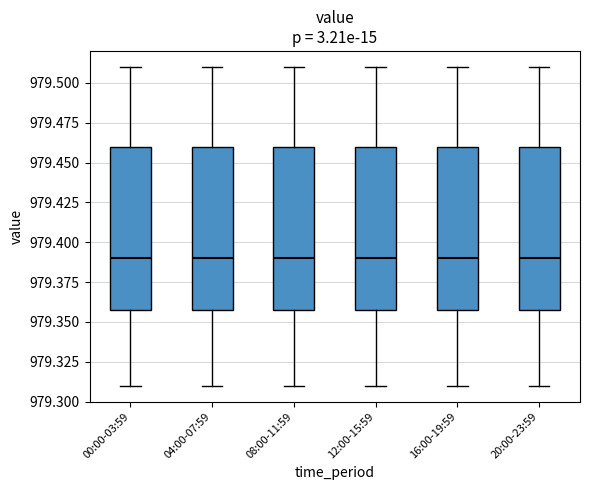

Reading left to right, transcribe this box plot: for each box, give where its median line is, the range the box spans, and where its two whiskers end, as read against the y-axis. The values are not printed on the chart, so give them approximately, as read against the axis.

00:00-03:59: median 979.39, box 979.36 to 979.46, whiskers 979.31 to 979.51
04:00-07:59: median 979.39, box 979.36 to 979.46, whiskers 979.31 to 979.51
08:00-11:59: median 979.39, box 979.36 to 979.46, whiskers 979.31 to 979.51
12:00-15:59: median 979.39, box 979.36 to 979.46, whiskers 979.31 to 979.51
16:00-19:59: median 979.39, box 979.36 to 979.46, whiskers 979.31 to 979.51
20:00-23:59: median 979.39, box 979.36 to 979.46, whiskers 979.31 to 979.51